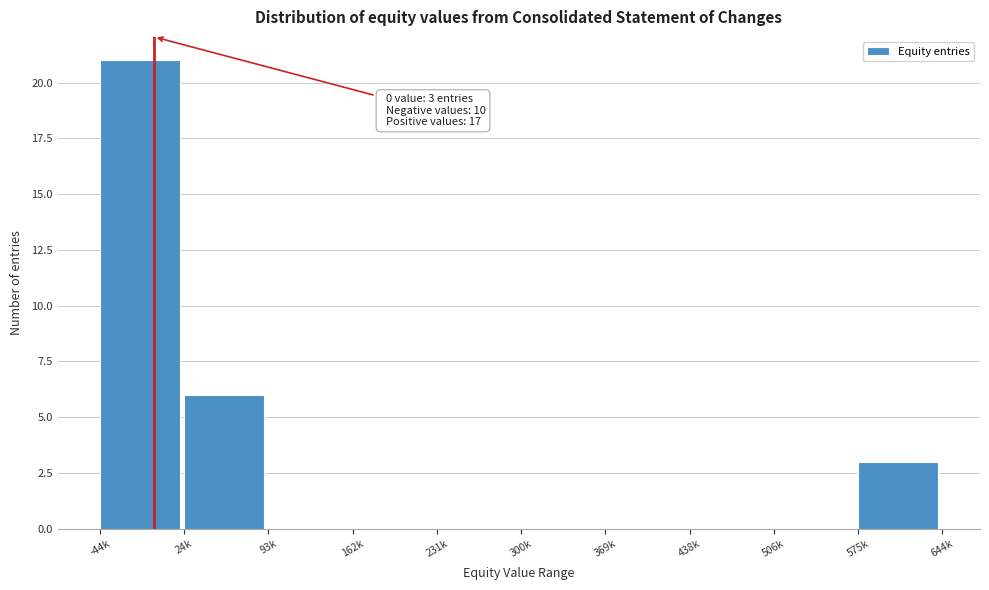

Reading left to right, extract all data points from this chart.

-44k=21	24k=6	93k=0	162k=0	231k=0	300k=0	369k=0	438k=0	506k=0	575k=3